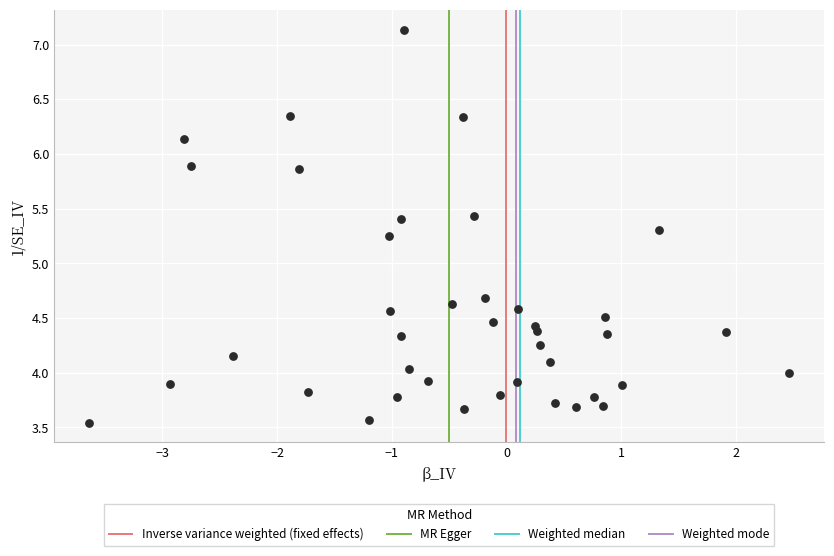

What is the range of Y values (max minus min)?

3.6